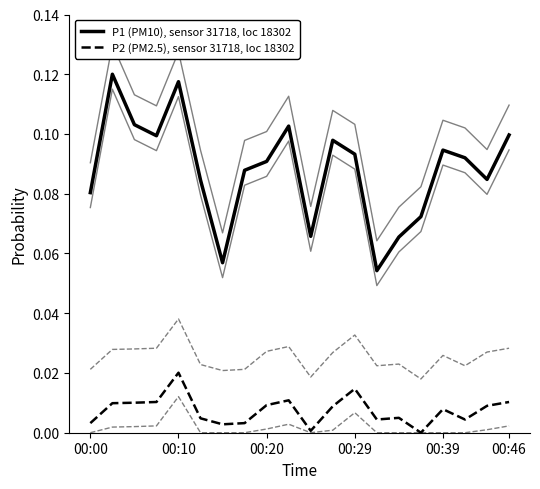

What is the sum of all P2 (PM2.5), sensor 31718, loc 18302 values?

0.1